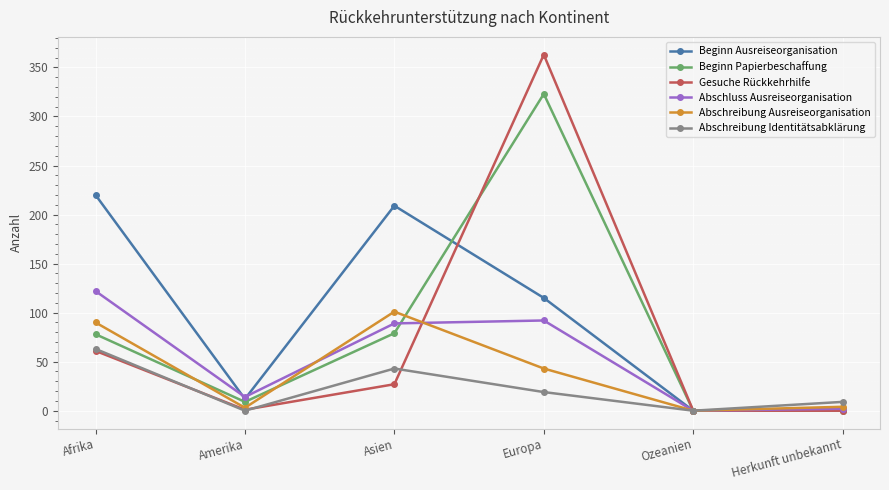

The Gesuche Rückkehrhilfe series shows 27 at Asien. True or false?

True